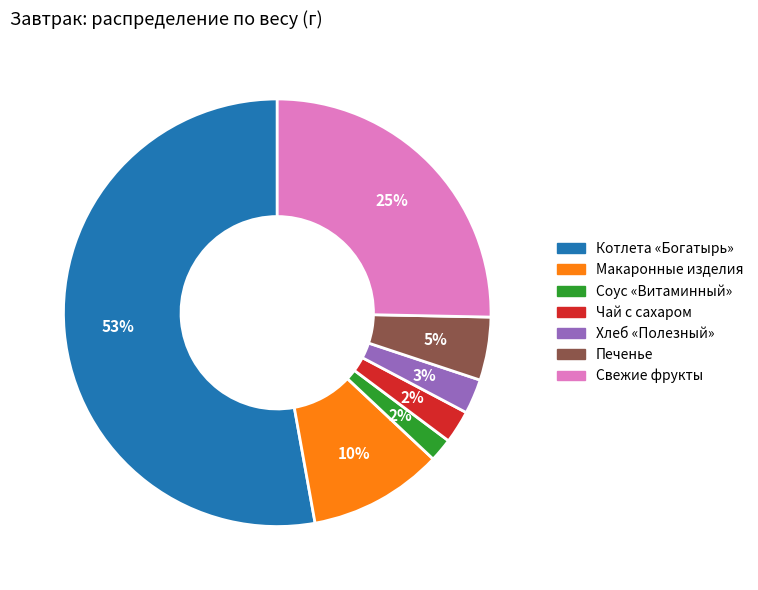

How many segments does this pie chart have?

7